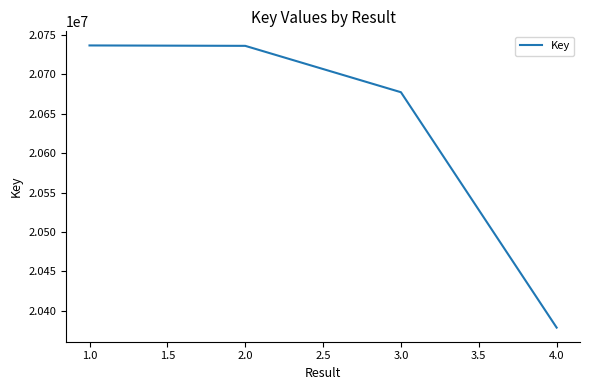

Is it true that the value at 2.0 is 34939340?

False